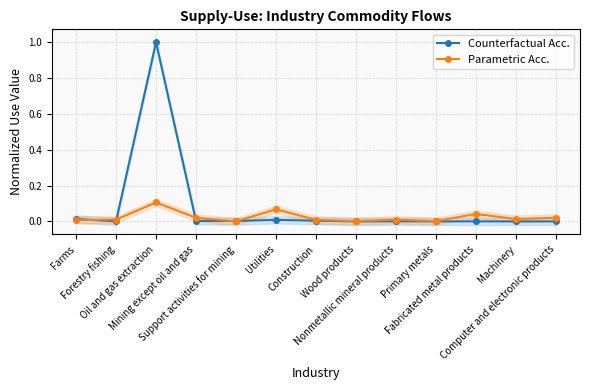

In Parametric Acc., how many points are lower than both neighbors (excluding endpoints)?

4